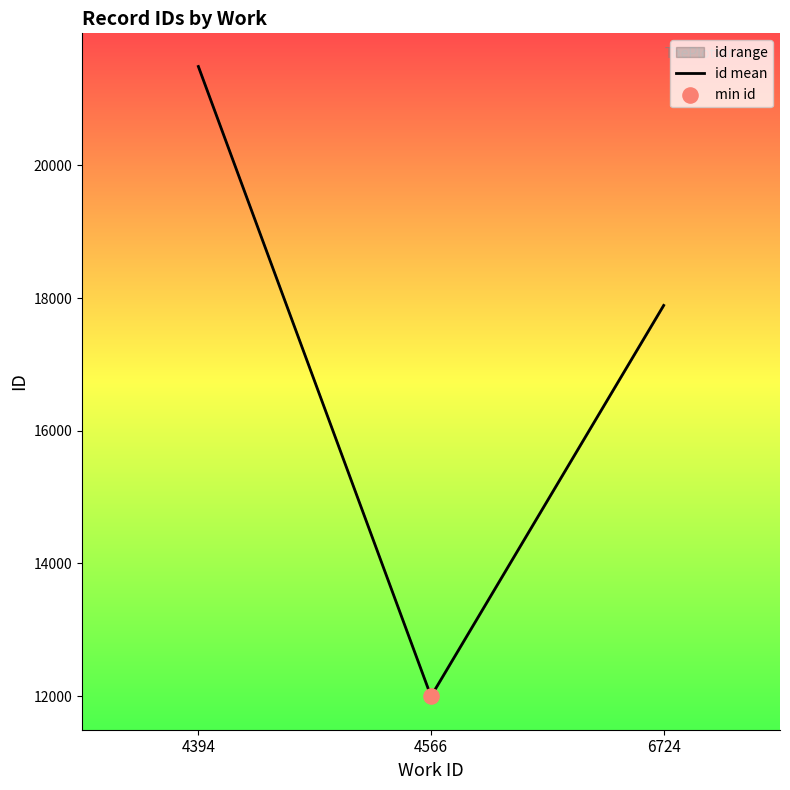

What is the change in value from 4566 to 6724?

+5893.5